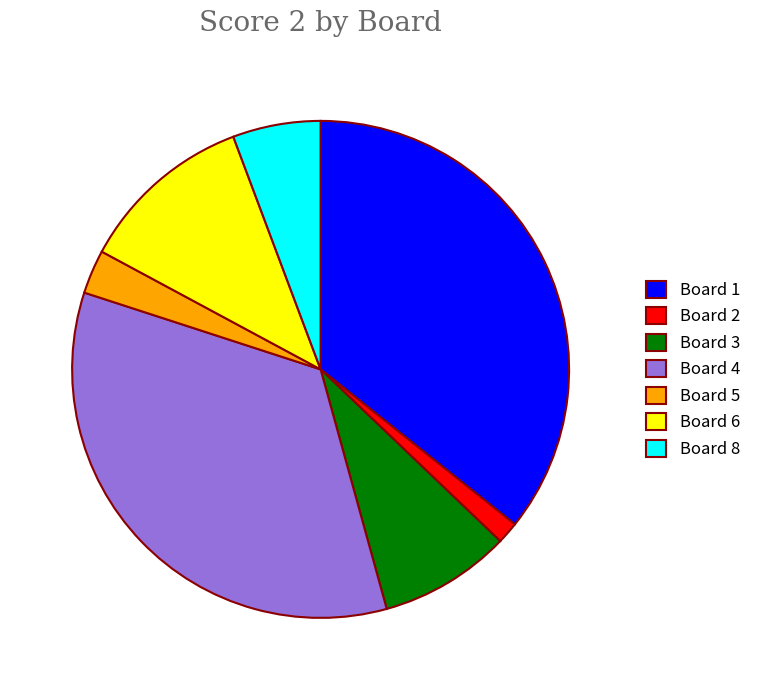

Combined, do Board 8 and Board 4 account for over 50%?

No